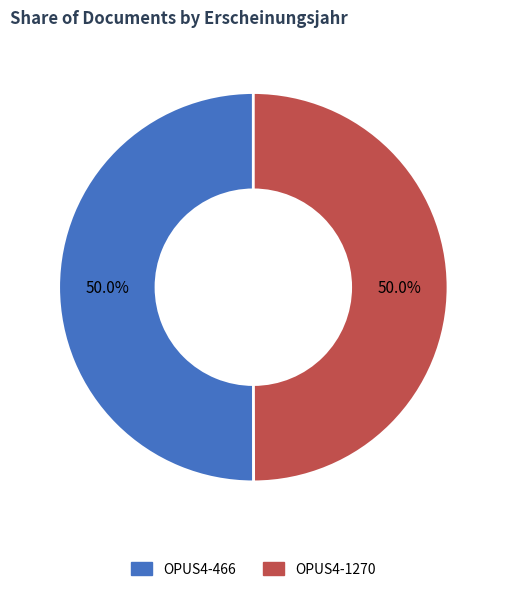

What is the ratio of the value at OPUS4-1270 to the value at OPUS4-466?

1.0